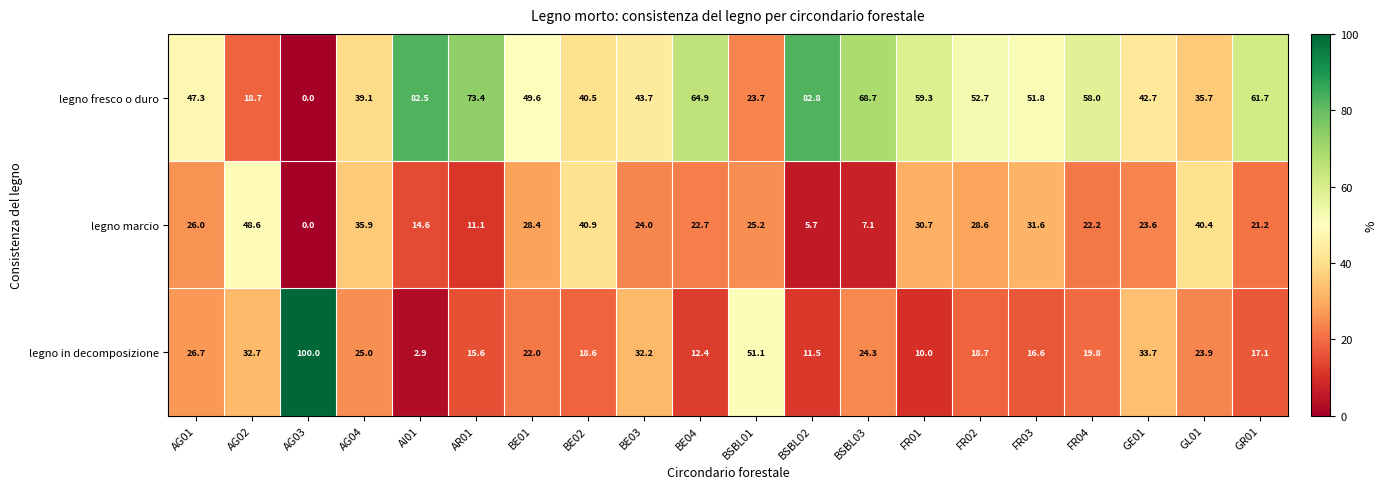

The value of legno marcio at FR02 is 44.6. True or false?

False